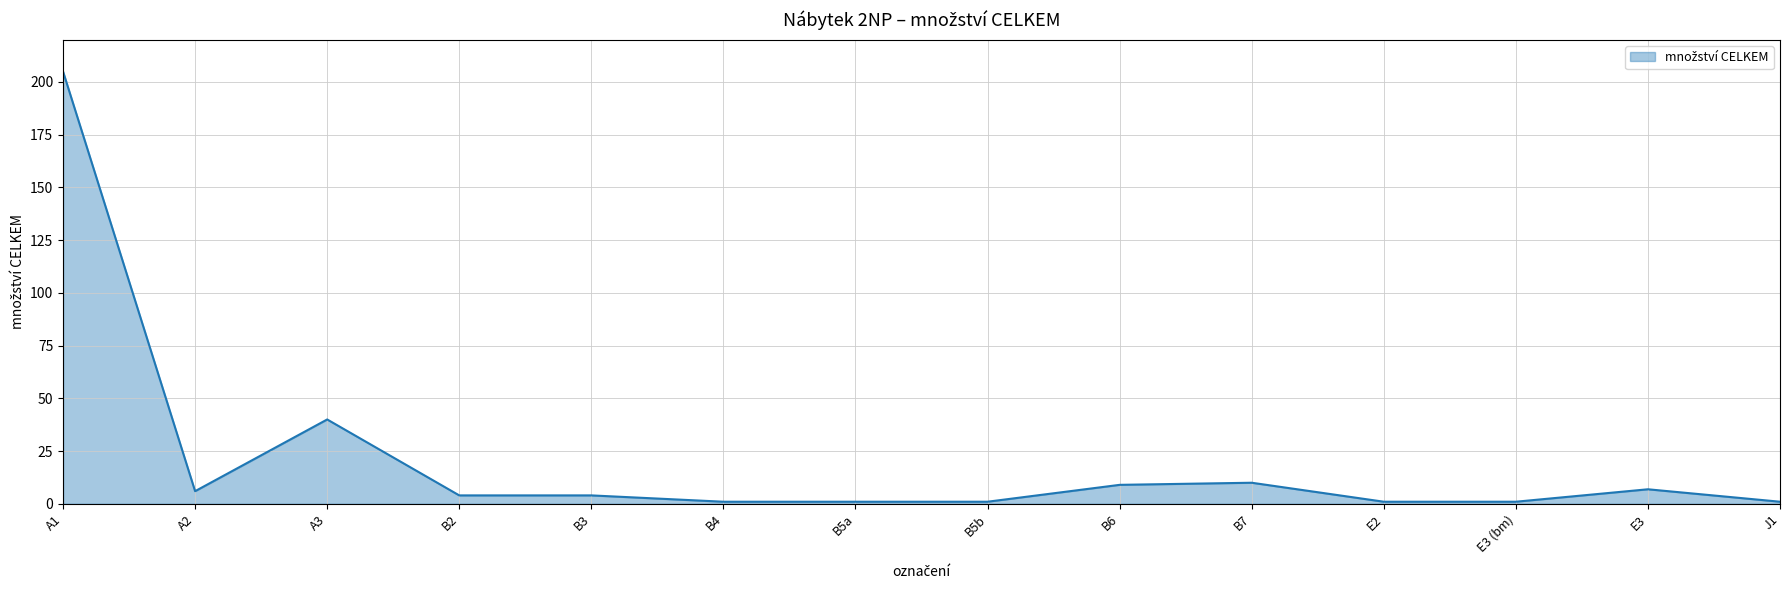

Does the chart have visible grid lines?

Yes